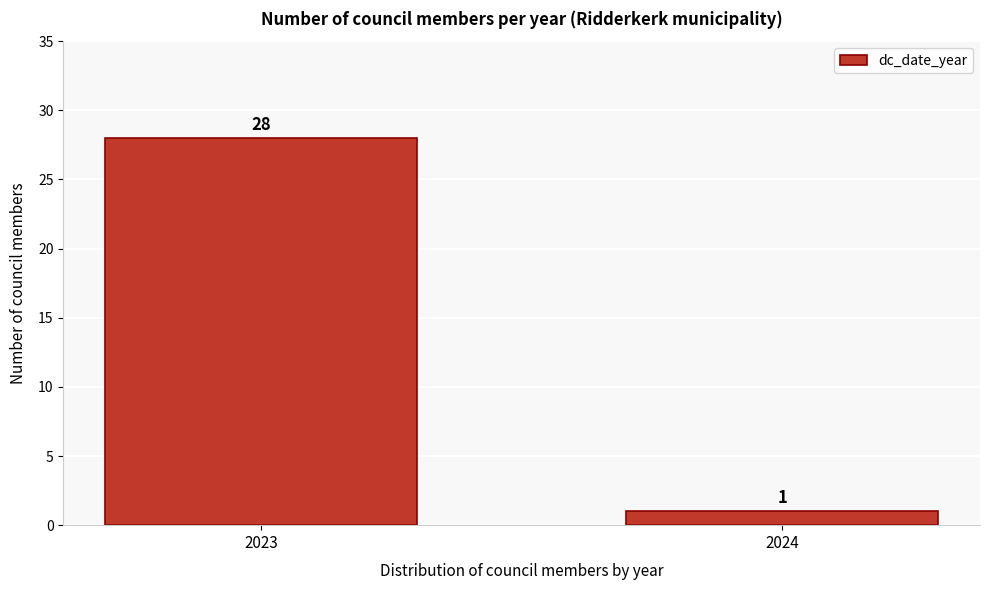

Reading left to right, transcribe all the data shown in this chart.

2023=28	2024=1